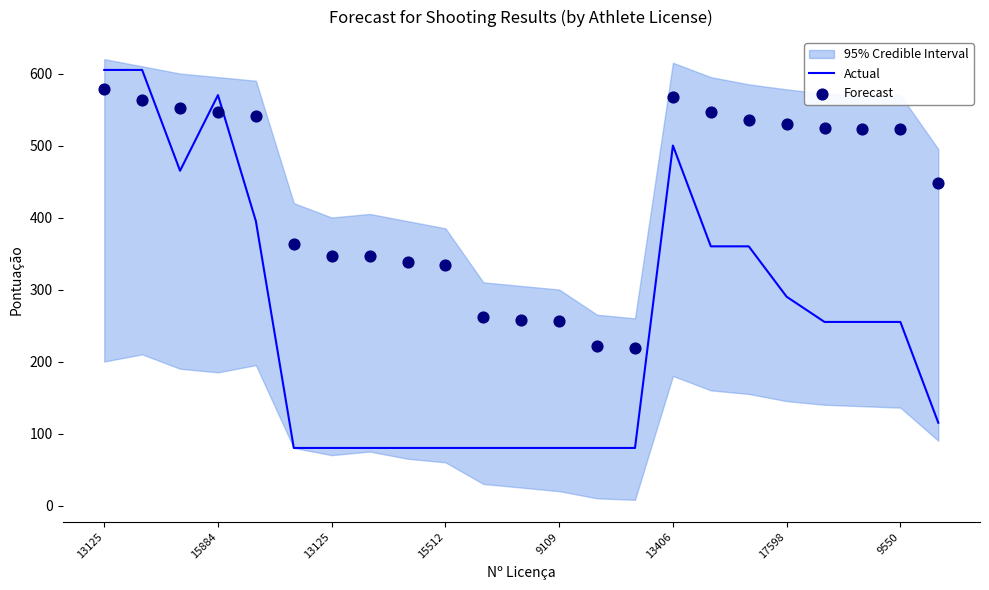

At how many categories does at least one series exceed 237?

21